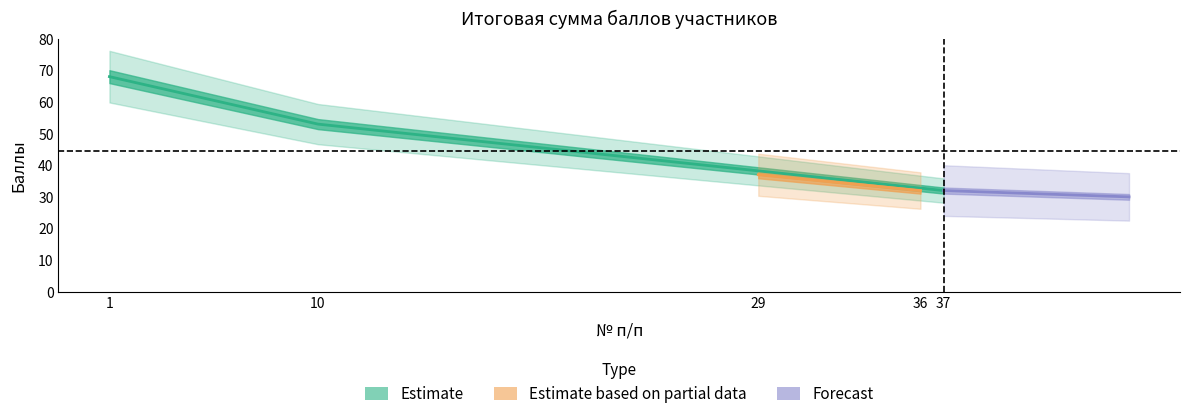

Which category has the lowest value in the Итоговая сумма баллов series?

36